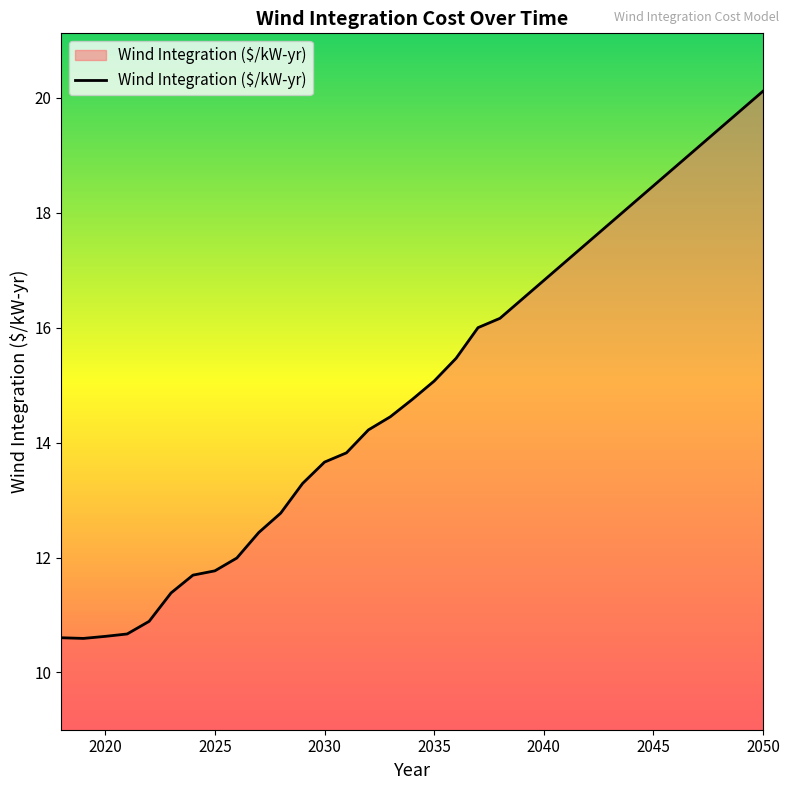

How many series are shown in this chart?

1